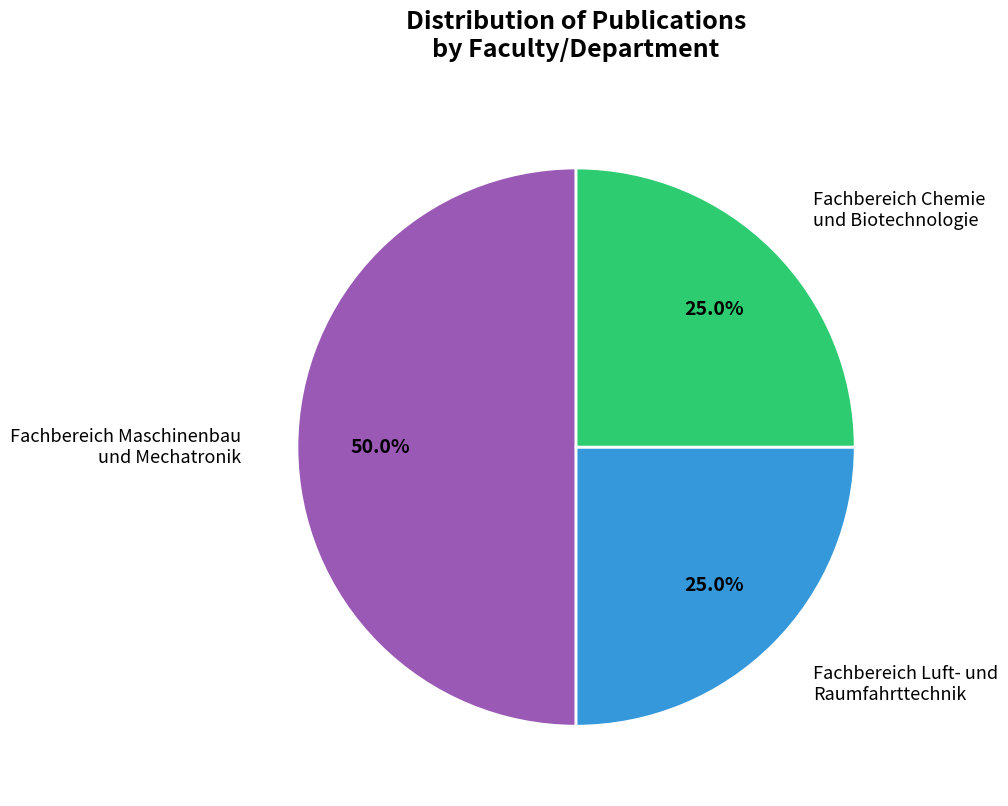

Which slice is the smallest?

Fachbereich Chemie und Biotechnologie